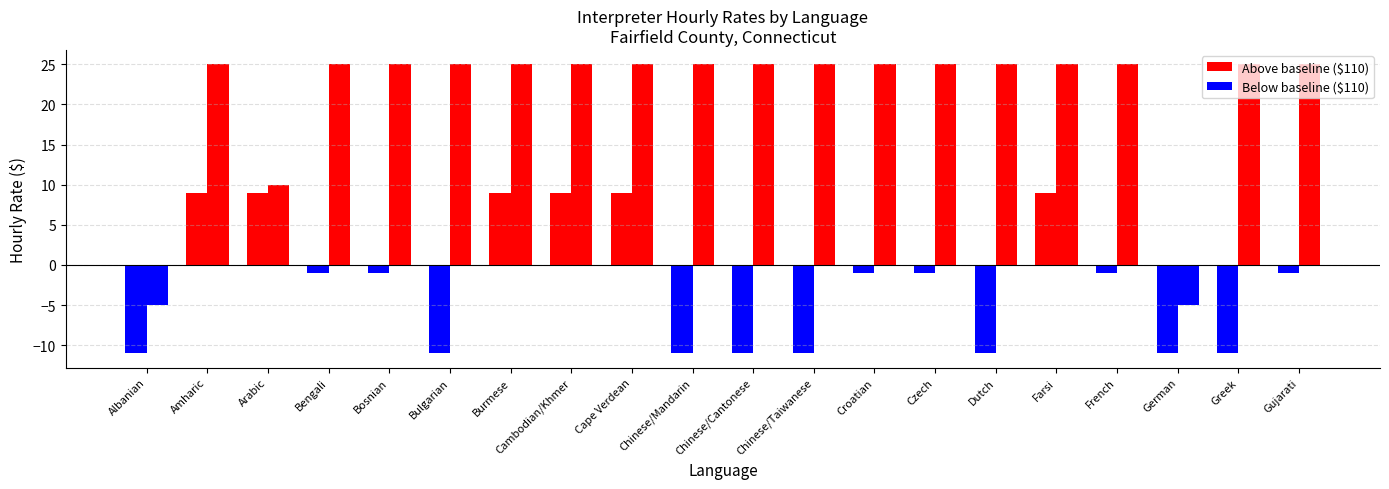

The value of LEGAL (Fairfield) at Gujarati is 135. True or false?

True